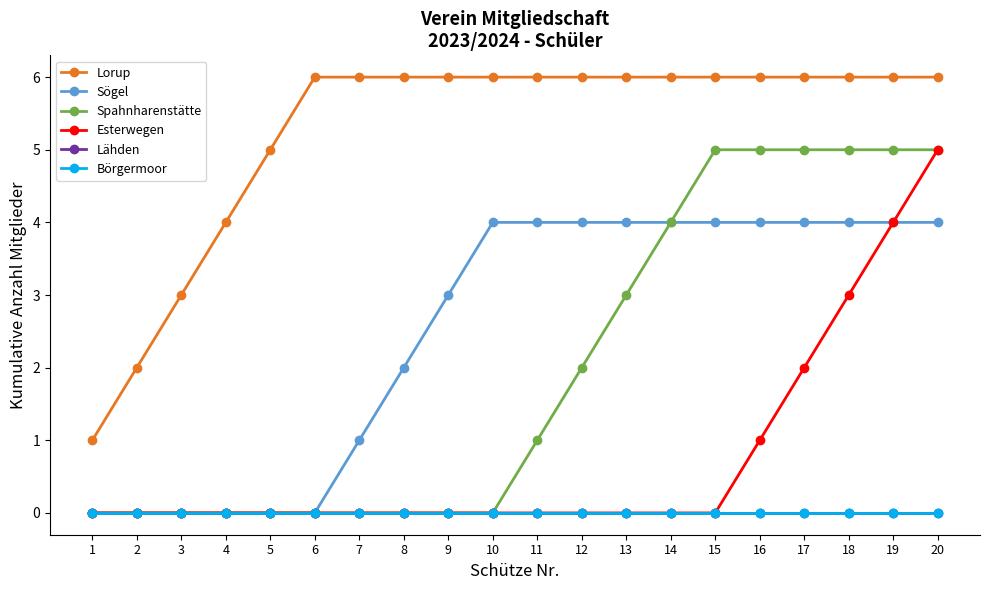

True or false: Sögel has a value of -2 at 4.

False